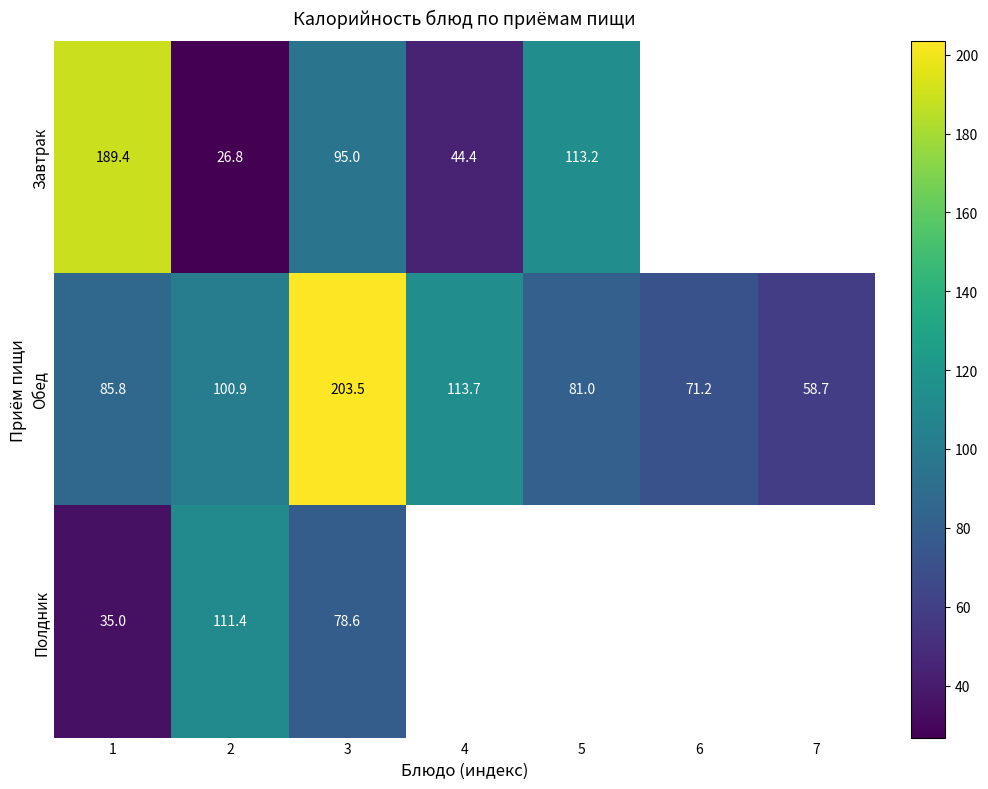

The value of Обед at 6 is 22.3. True or false?

False